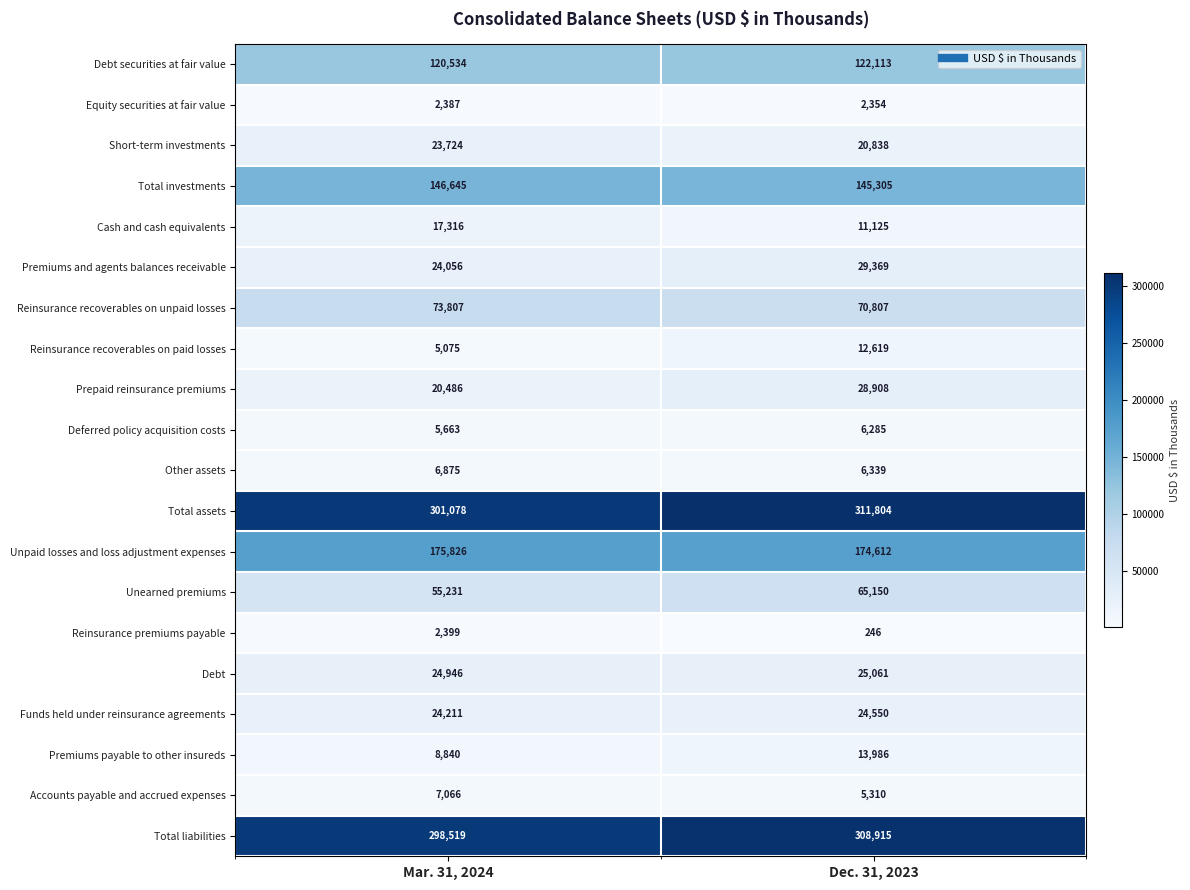

What is the sum of all Debt securities at fair value values?

242647